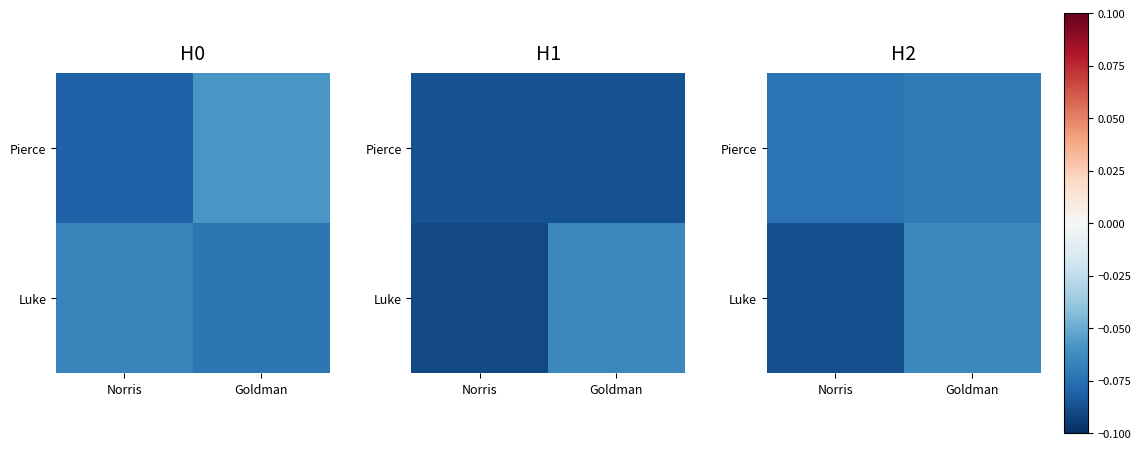

At which label is Luke closest to 0?

Goldman